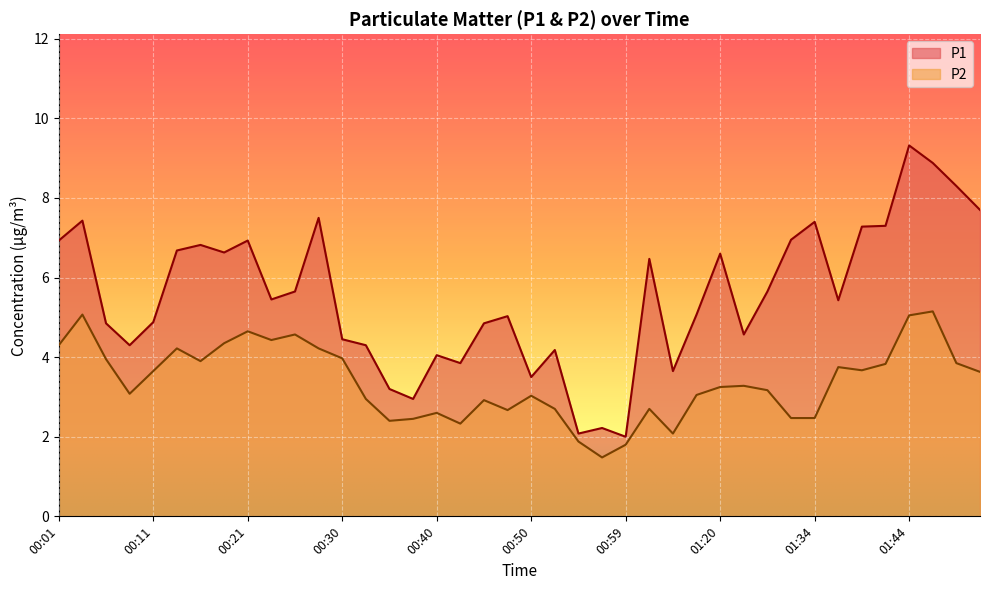

Where does the P1 series first go above 5?

00:01